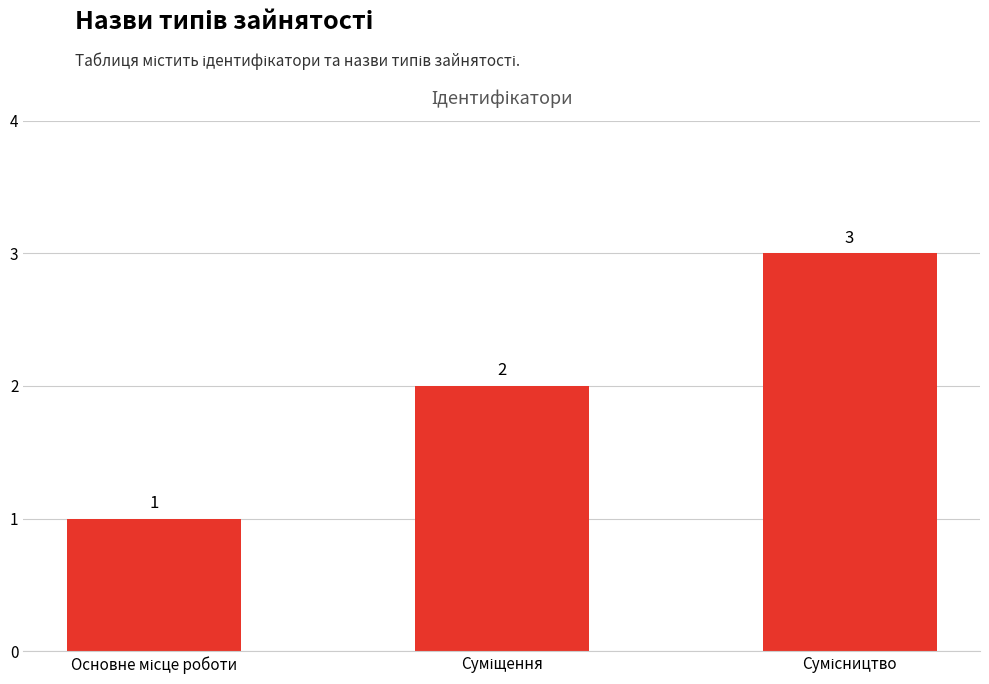

What is the value of the 2nd bar from the left?

2